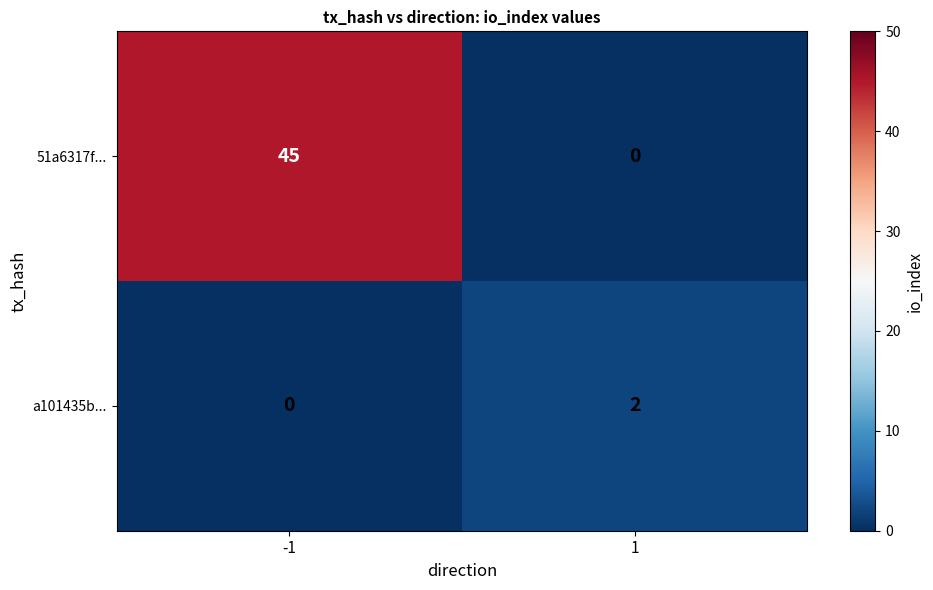

Which series changed the most between -1 and 1?

51a6317f...